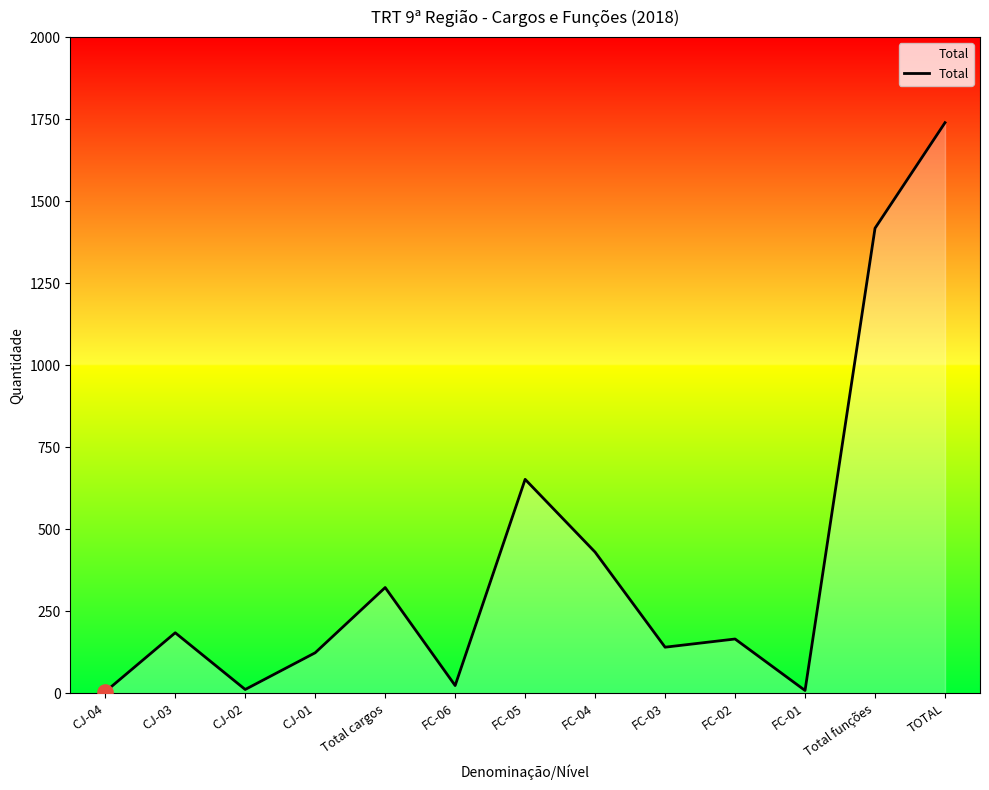

What is the ratio of the value at Total funções to the value at FC-04?

3.3